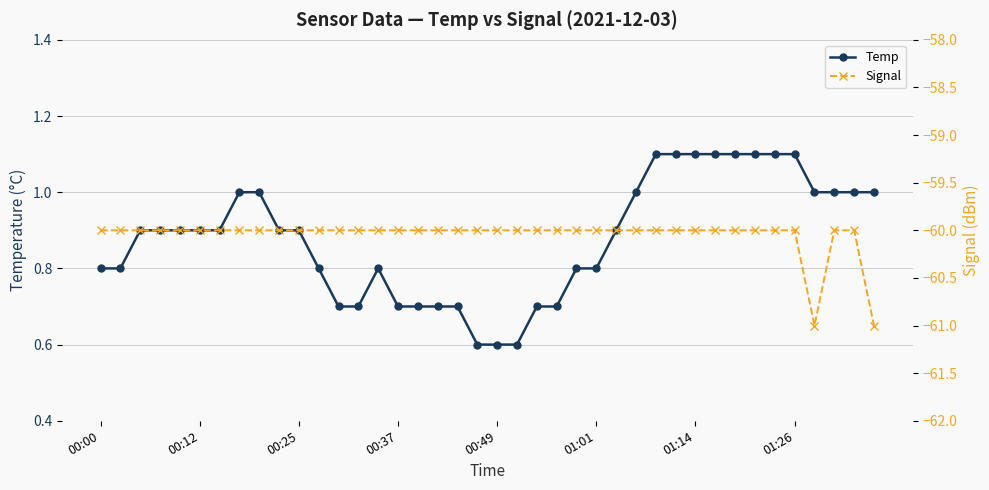

What is the spread (max minus min) of values at 31?

61.1